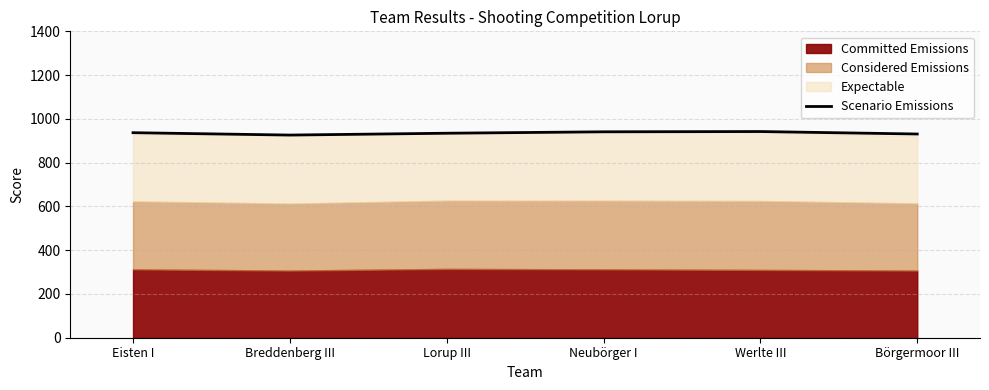

At which label does the data first exceed 936?

Eisten I